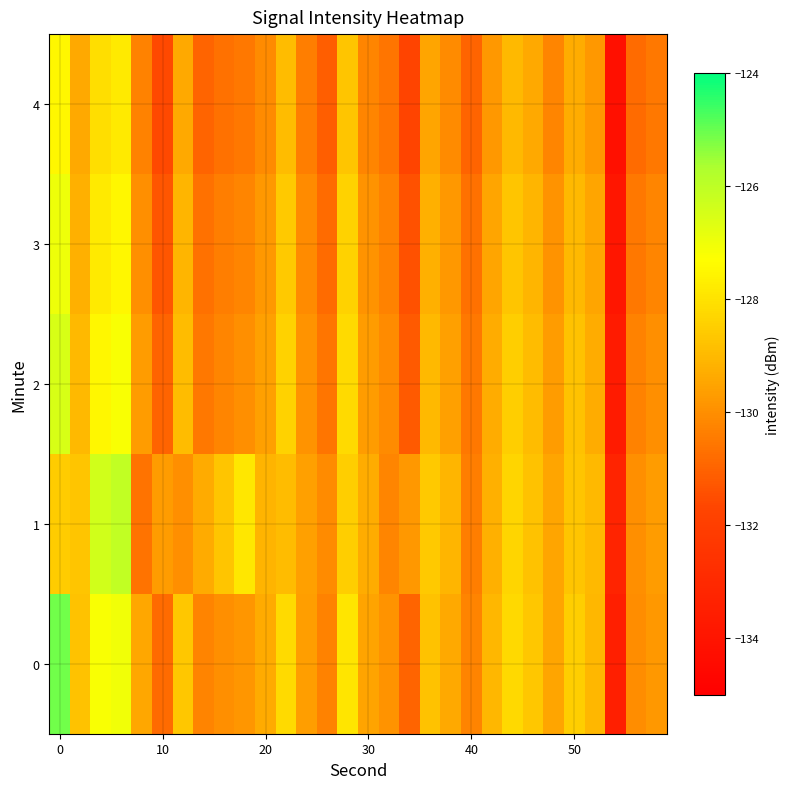

What is the greatest value displayed?

-125.1